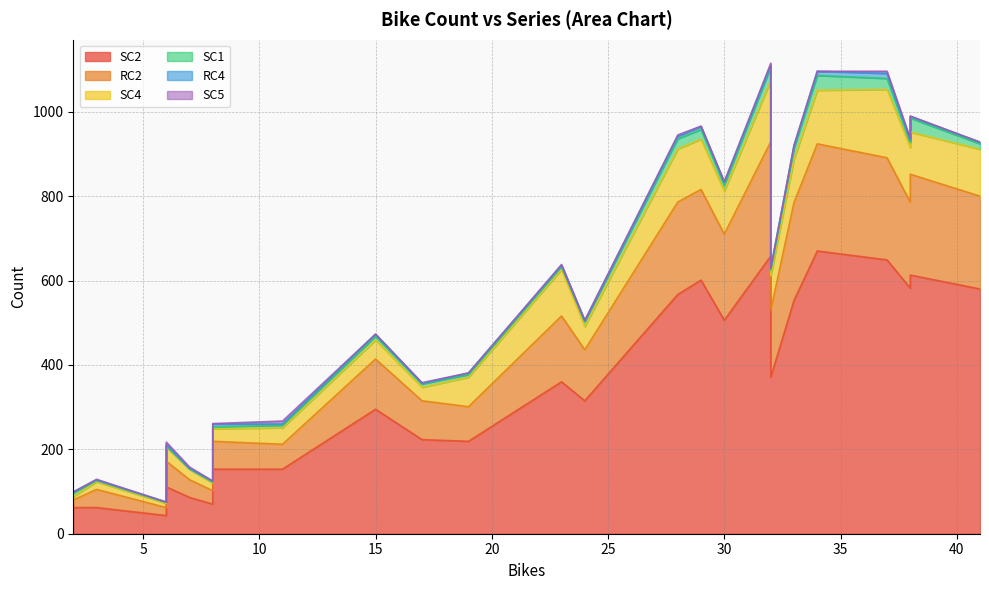

True or false: SC1 and SC2 intersect in this chart.

False